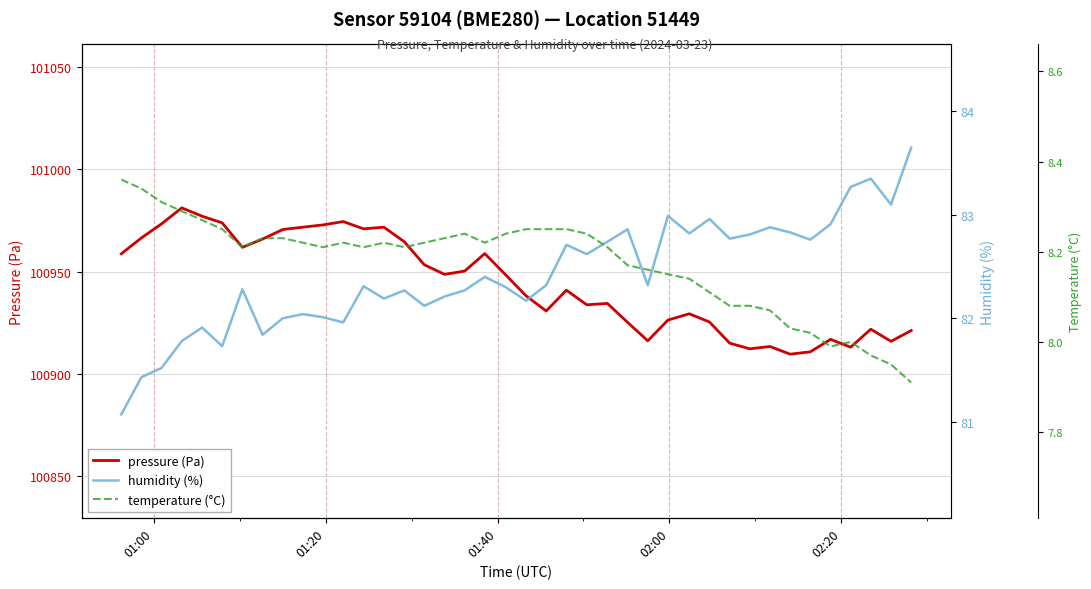

What is the lowest value of the pressure (Pa) series?

100909.6